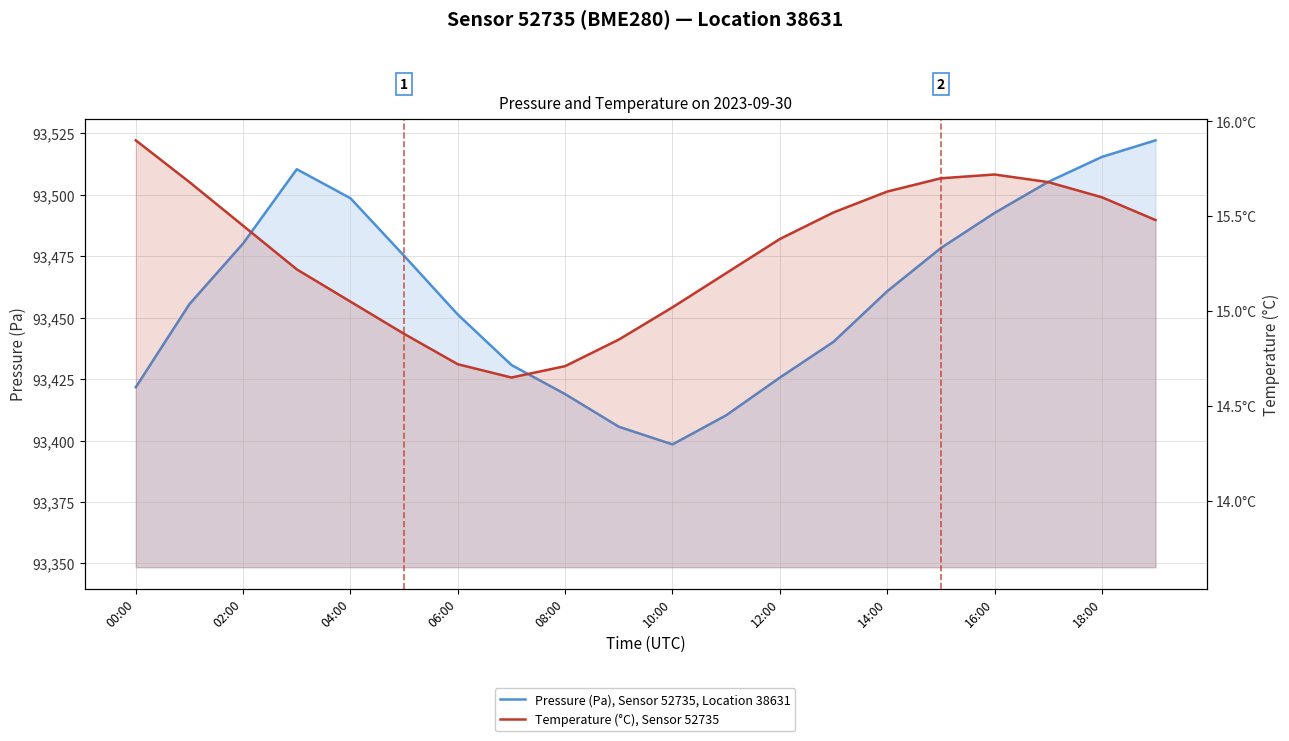

How many values in the Pressure (Pa), Sensor 52735, Location 38631 series exceed 93460?

10